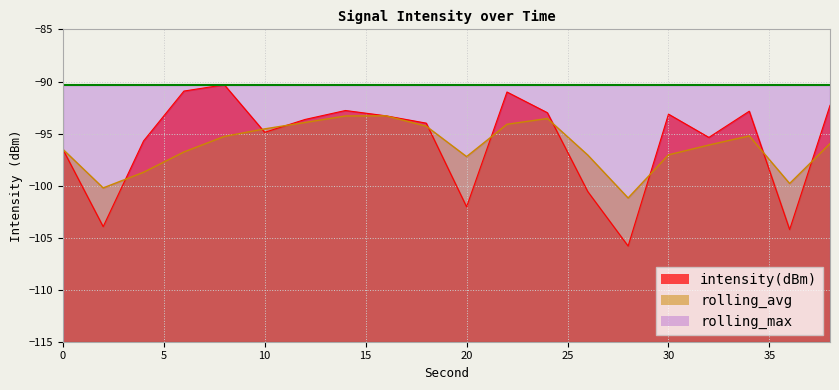

Reading left to right, extract all data points from this chart.

intensity(dBm): 0=-96.5	2=-103.9	4=-95.7	6=-90.9	8=-90.3	10=-94.9	12=-93.6	14=-92.8	16=-93.3	18=-94.0	20=-102.0	22=-91.0	24=-93.0	26=-100.6	28=-105.8	30=-93.1	32=-95.4	34=-92.9	36=-104.2	38=-92.3
rolling_avg: 0=-96.5	2=-100.2	4=-98.7	6=-96.8	8=-95.3	10=-94.5	12=-93.9	14=-93.3	16=-93.3	18=-94.3	20=-97.2	22=-94.1	24=-93.6	26=-97.1	28=-101.2	30=-97.0	32=-96.1	34=-95.2	36=-99.8	38=-96.0